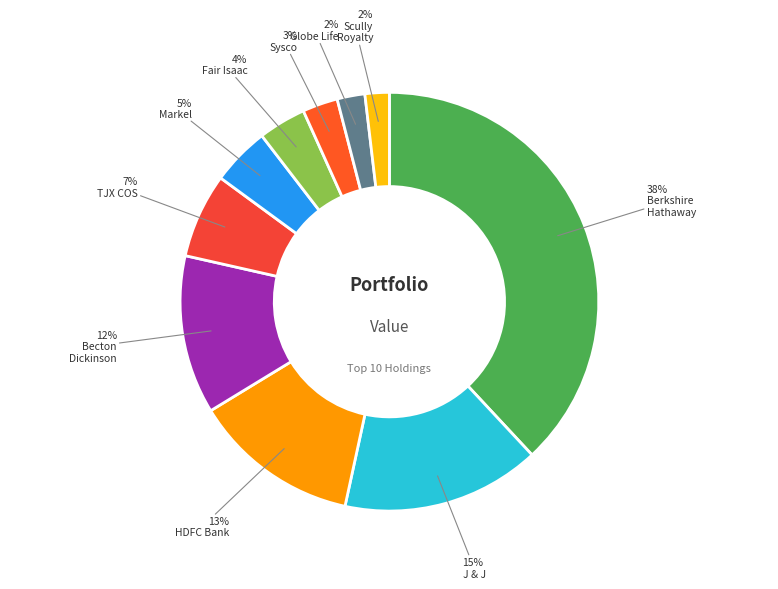

Is there any slice that represents more than half of the pie?

No